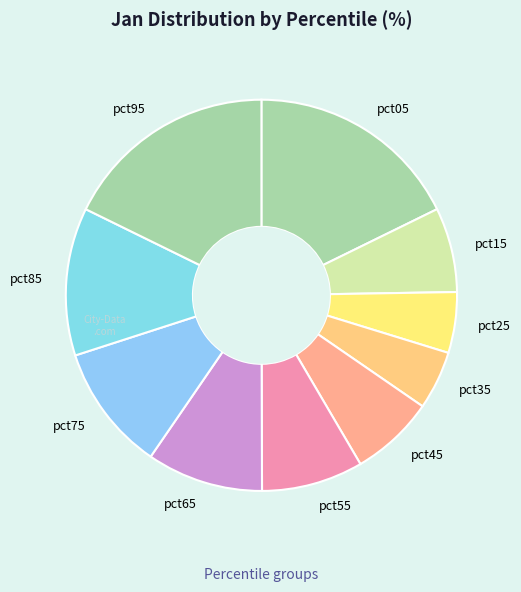

Which has a higher value, pct15 or pct55?

pct55